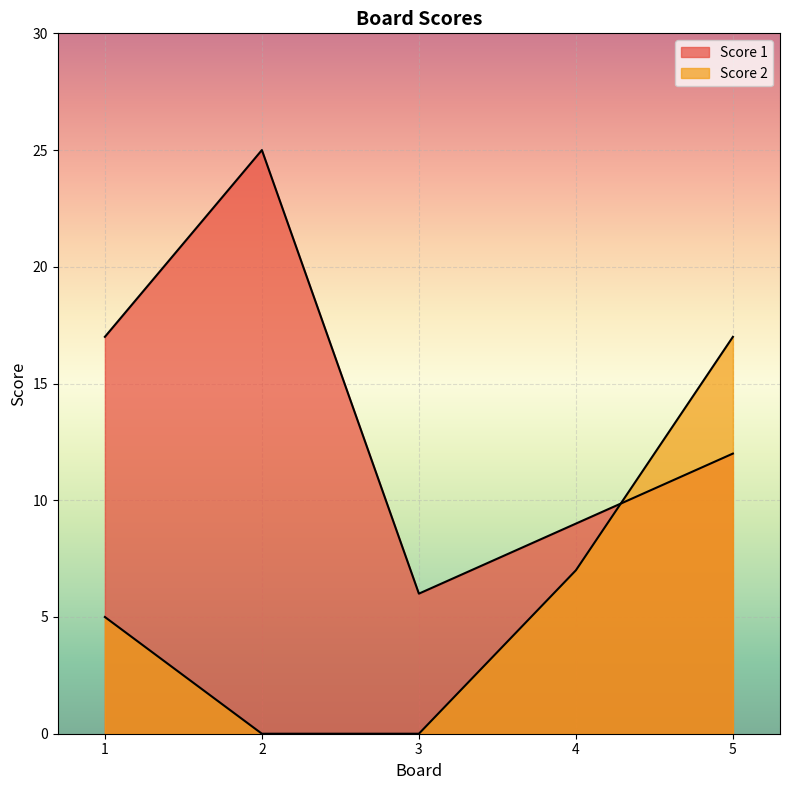

True or false: Score 1 has more than 2 points higher than both neighbors.

False